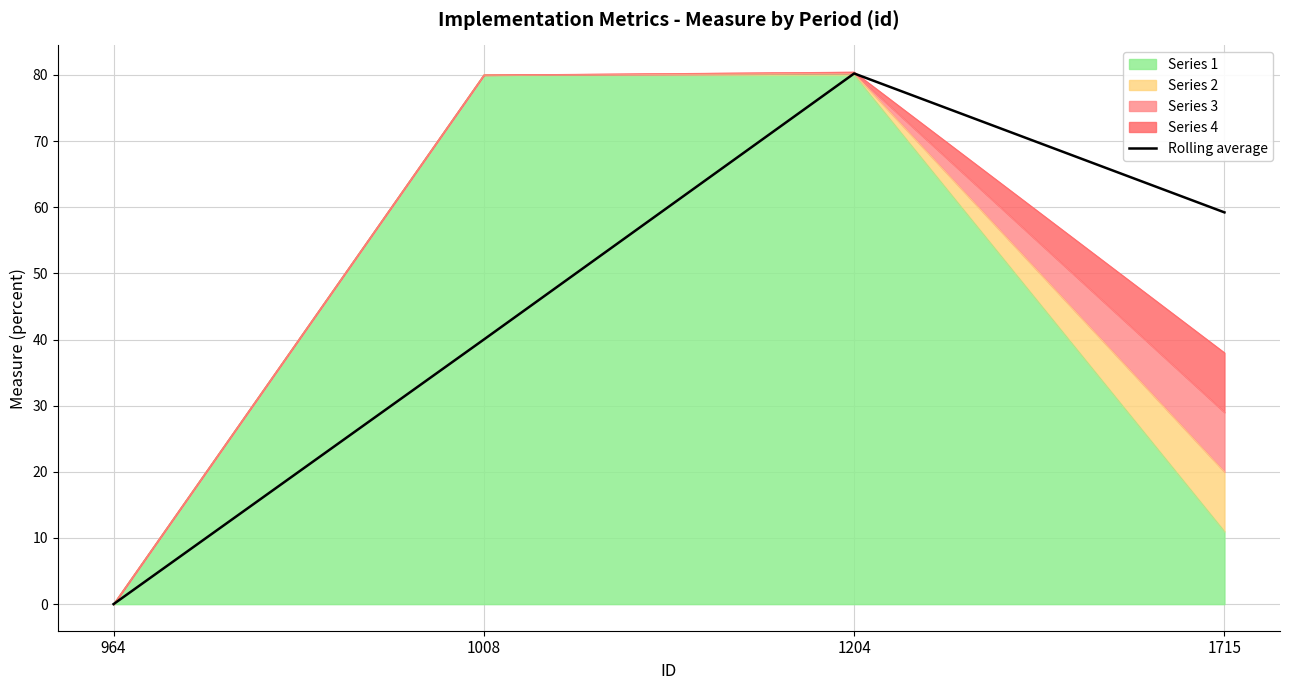

How many values are above zero?

3